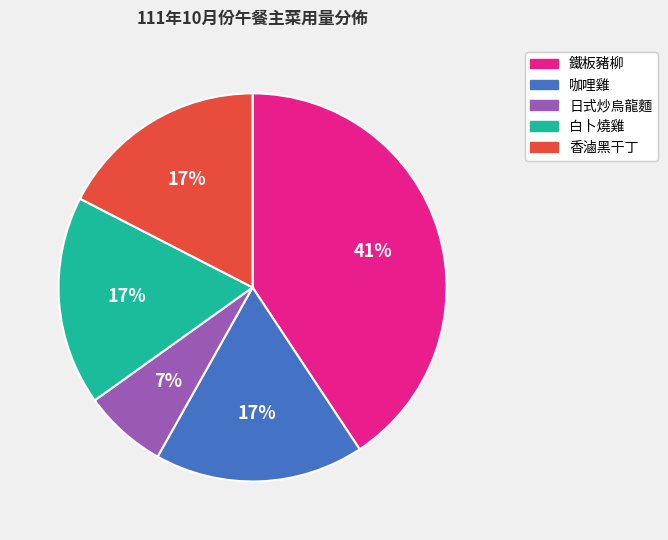

Is it true that 咖哩雞 is 17% of the pie?

True